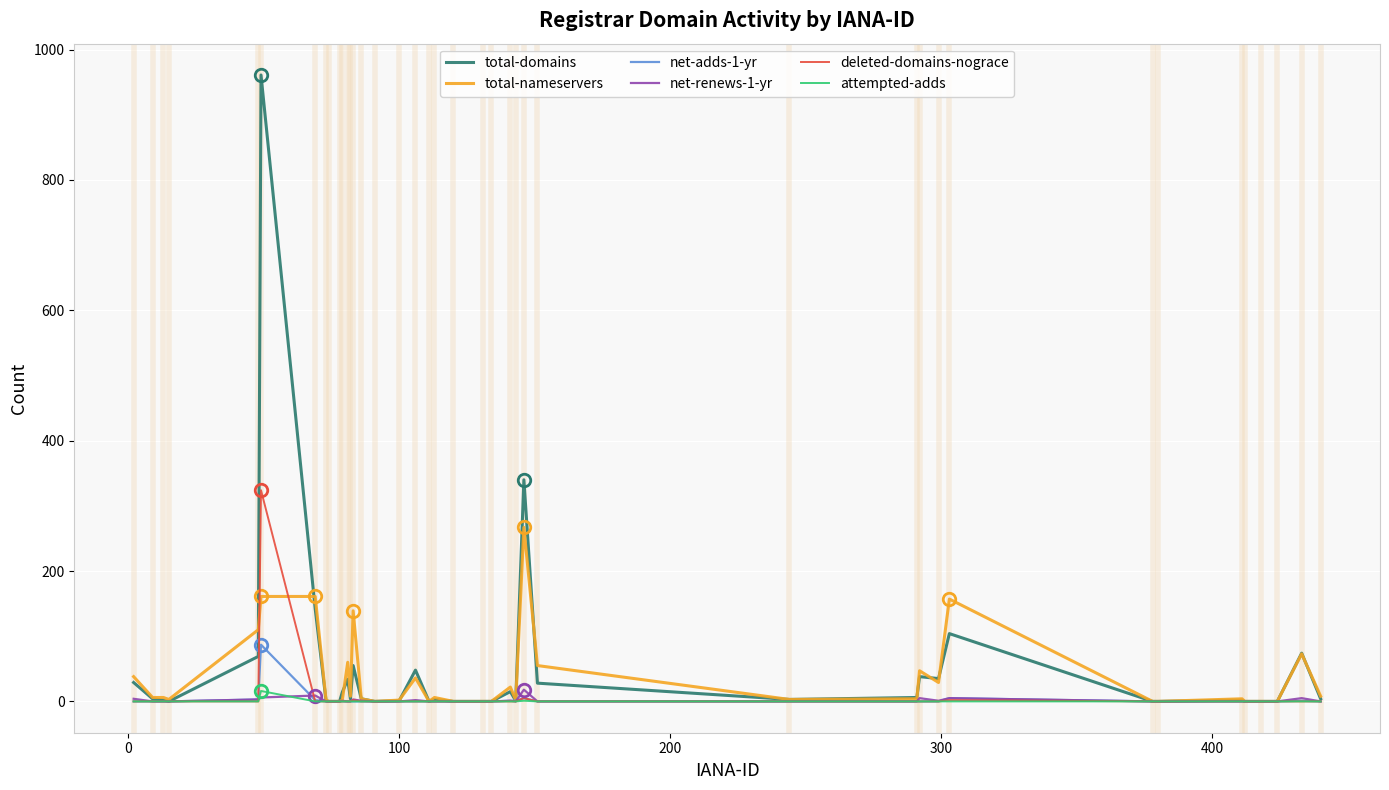

What is the maximum value shown in the chart?

961